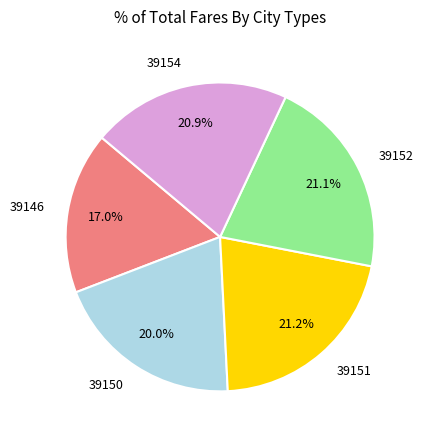

Does 39154 account for over 50% of the chart?

No